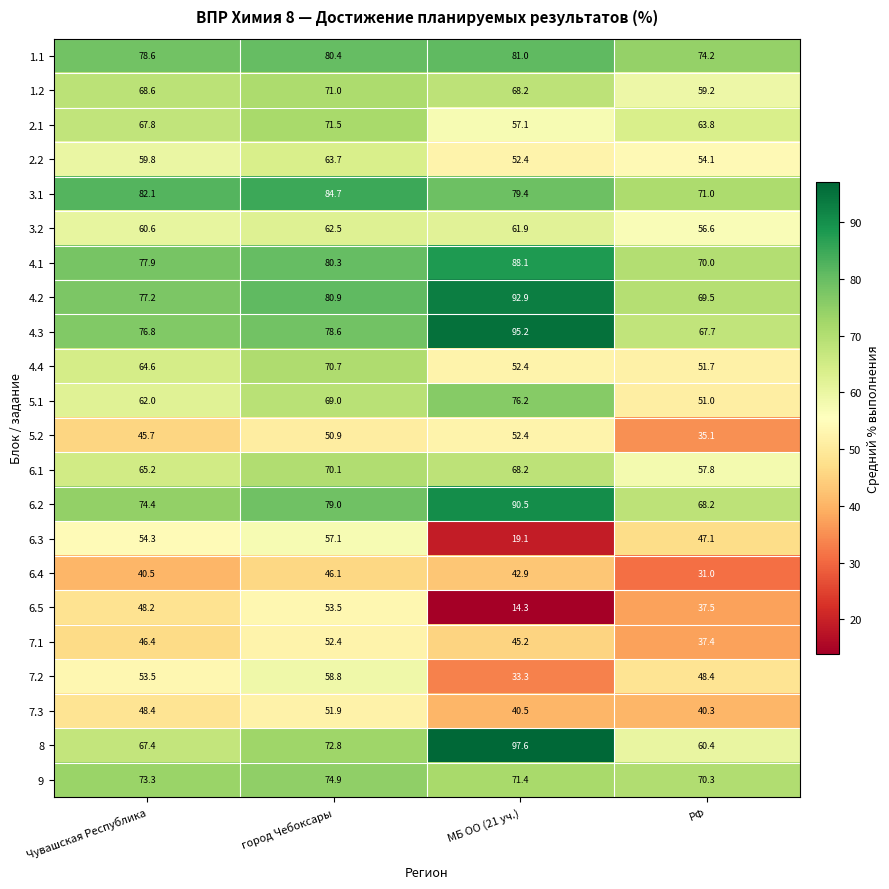

What is the sum of the 5.2 values at Чувашская Республика and РФ?

80.8